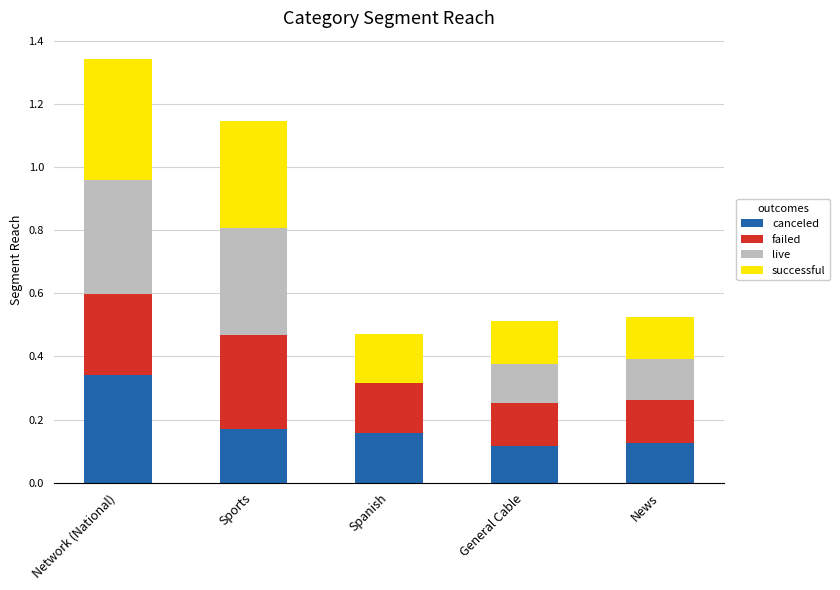

Are the bars horizontal?

No